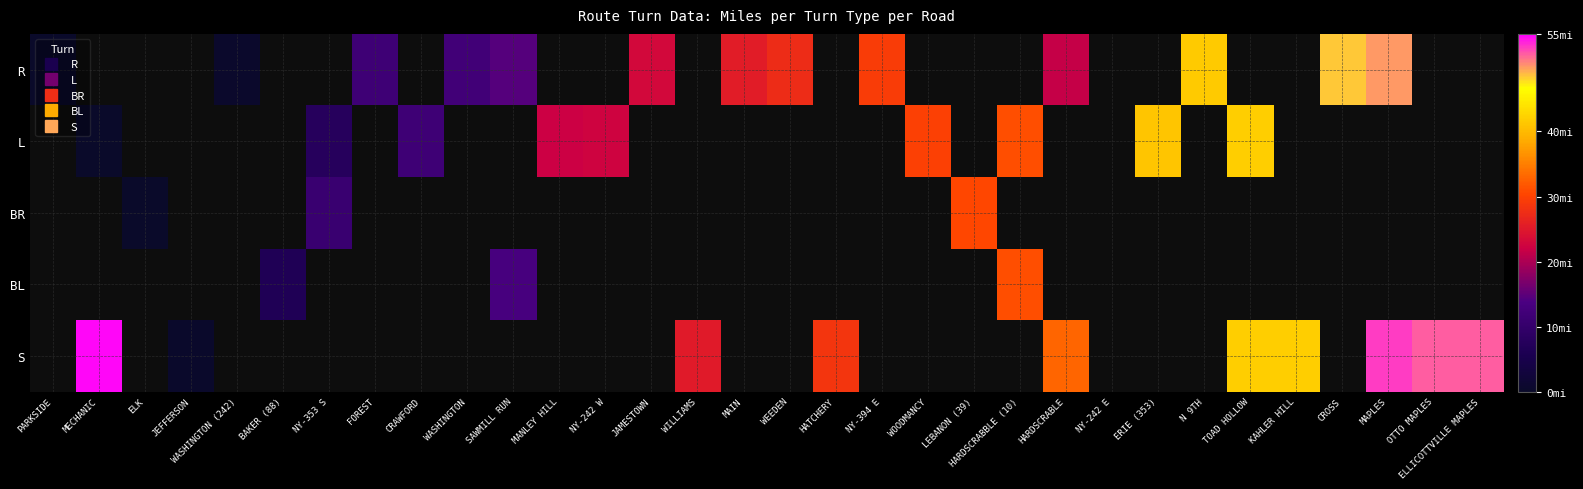

What is the greatest value displayed?

54.6